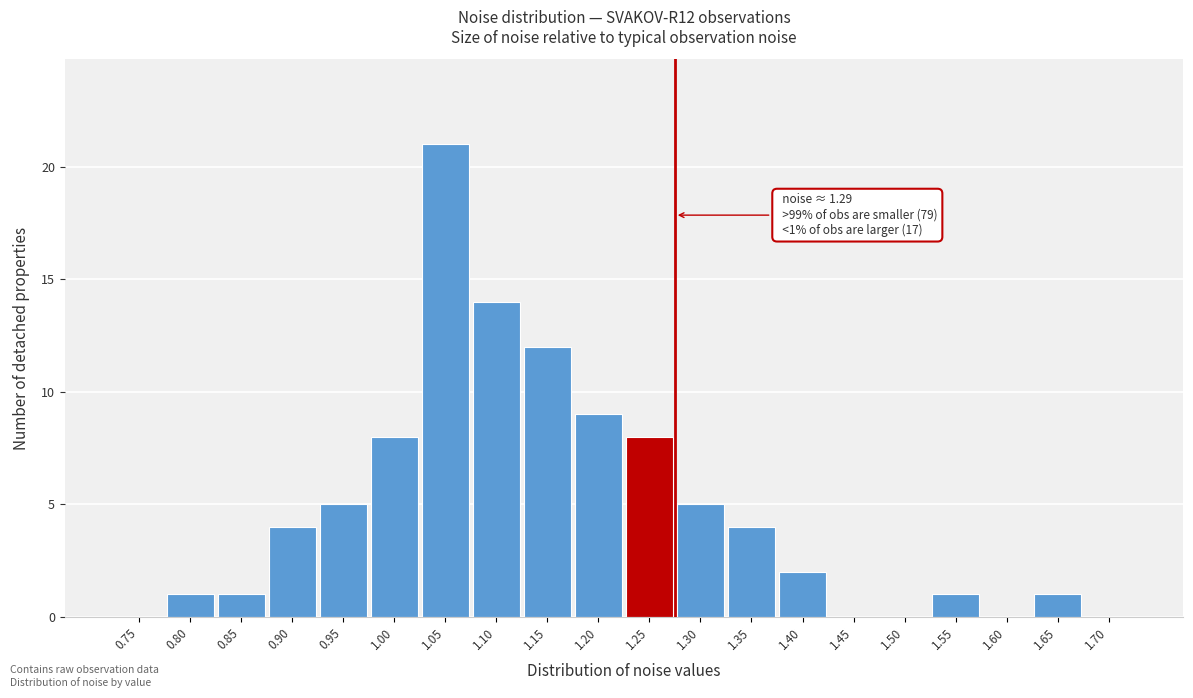

Reading right to left, what are all the values shown in this chart?

1.70=0	1.65=1	1.60=0	1.55=1	1.50=0	1.45=0	1.40=2	1.35=4	1.30=5	1.25=8	1.20=9	1.15=12	1.10=14	1.05=21	1.00=8	0.95=5	0.90=4	0.85=1	0.80=1	0.75=0